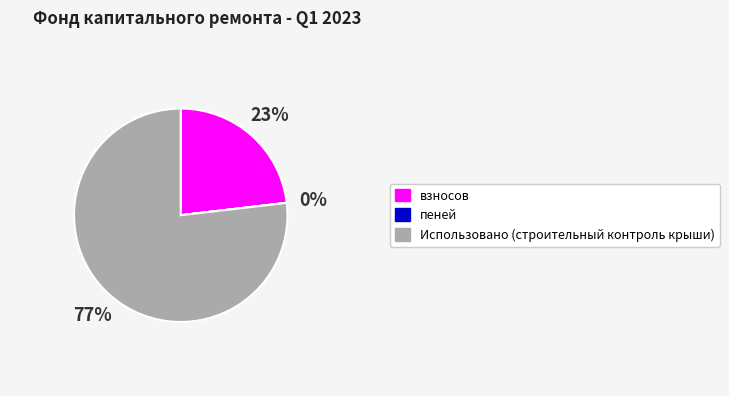

Which category has the biggest portion of the pie?

Использовано (строительный контроль крыши)